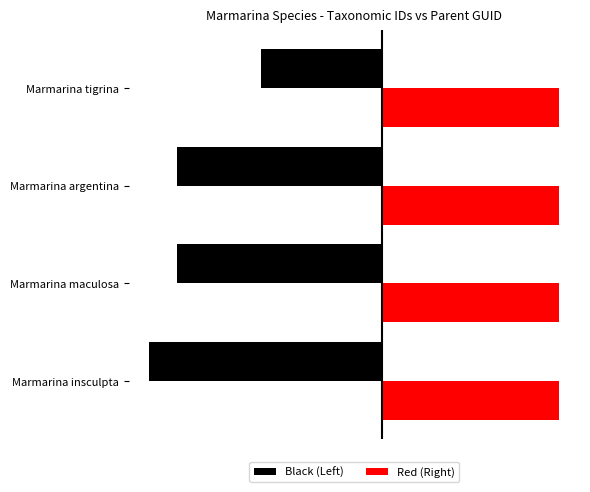

What are all the series names shown in the legend?

Black (Left), Red (Right)